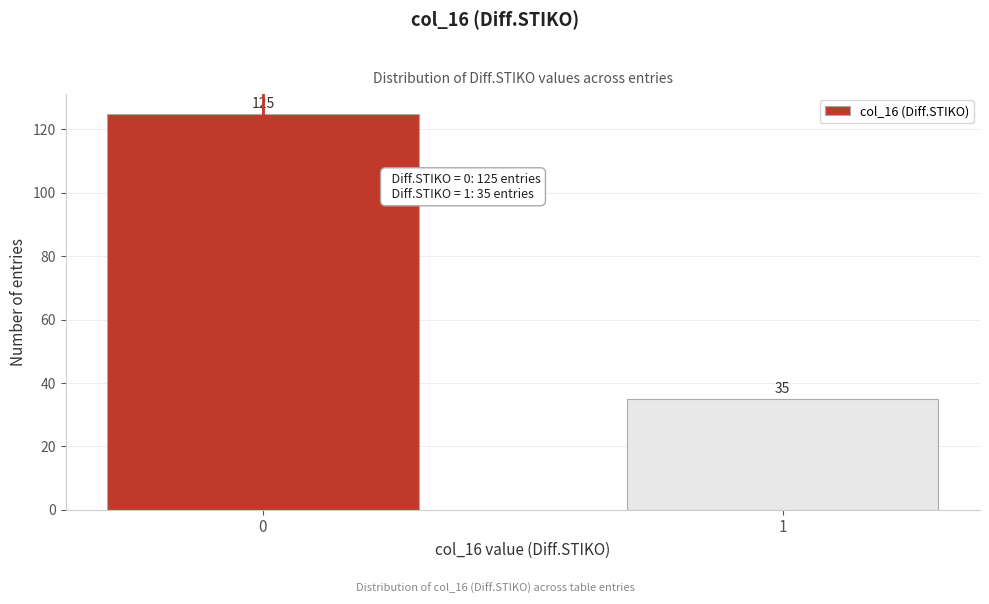

Reading left to right, transcribe all the data shown in this chart.

125	35